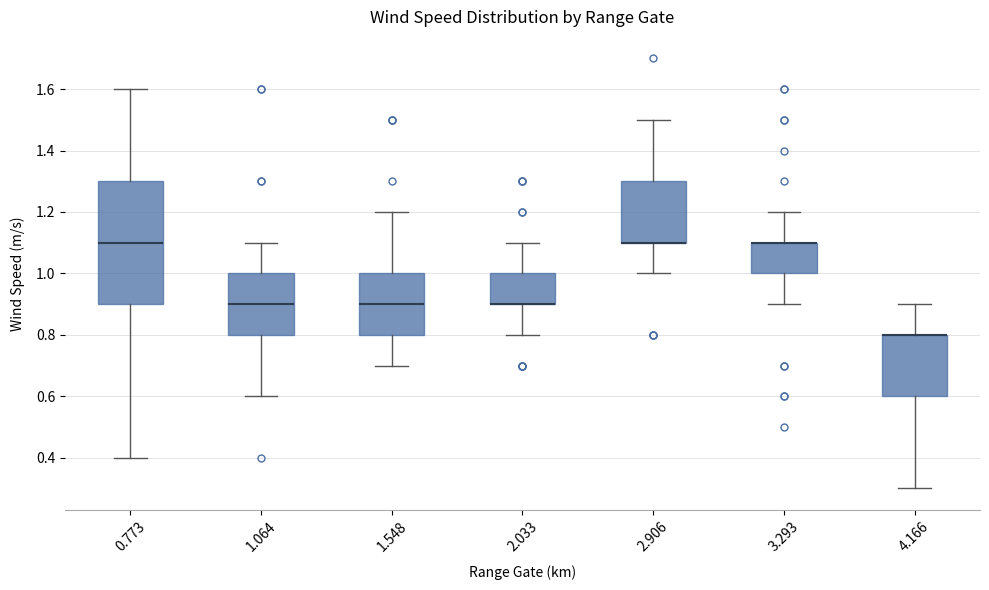

Comparing the boxes themselves (not the whiskers), which one is the tallest?

0.773